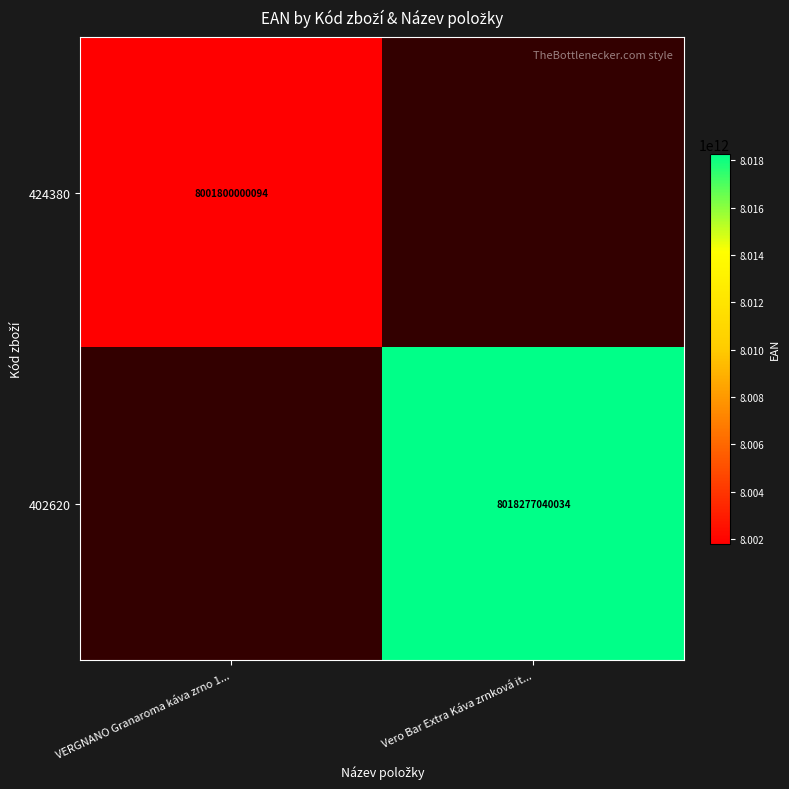

The 402620 series shows 2525020494997.8 at Vero Bar Extra Káva zrnková it.... True or false?

False